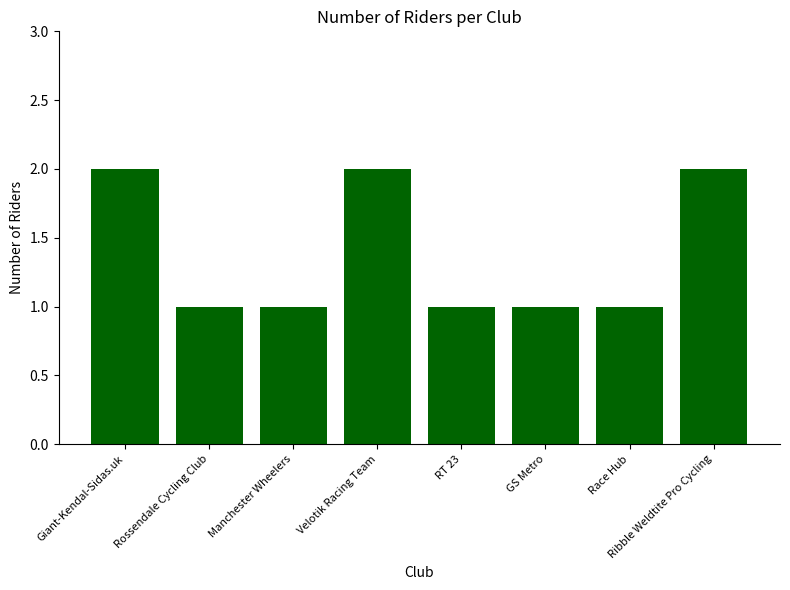

What is the label of the 6th bar from the right?

Manchester Wheelers